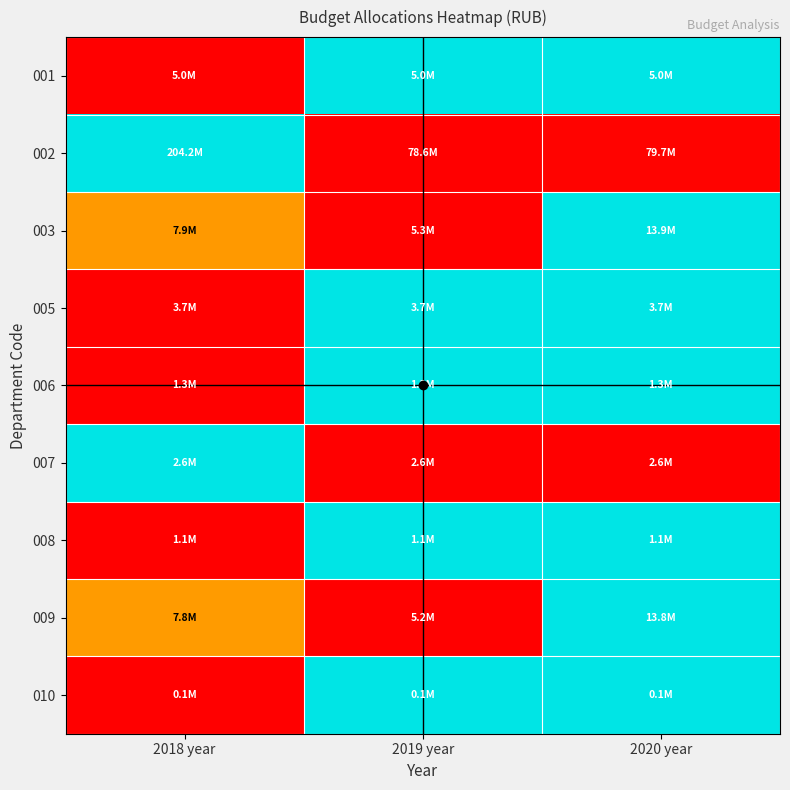

Reading left to right, list all the values displayed in this chart.

001: 2018 year=0.0	2019 year=1.0	2020 year=1.0
002: 2018 year=1.0	2019 year=0.0	2020 year=0.0
003: 2018 year=0.3	2019 year=0.0	2020 year=1.0
005: 2018 year=0.0	2019 year=1.0	2020 year=1.0
006: 2018 year=0.0	2019 year=1.0	2020 year=1.0
007: 2018 year=1.0	2019 year=0.0	2020 year=0.0
008: 2018 year=0.0	2019 year=1.0	2020 year=1.0
009: 2018 year=0.3	2019 year=0.0	2020 year=1.0
010: 2018 year=0.0	2019 year=1.0	2020 year=1.0